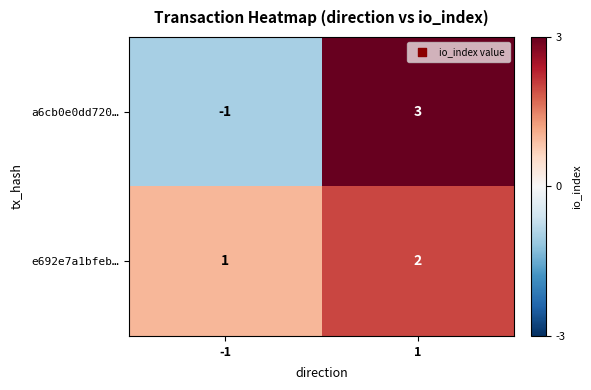

What is the sum of all e692e7a1bfeb… values?

3